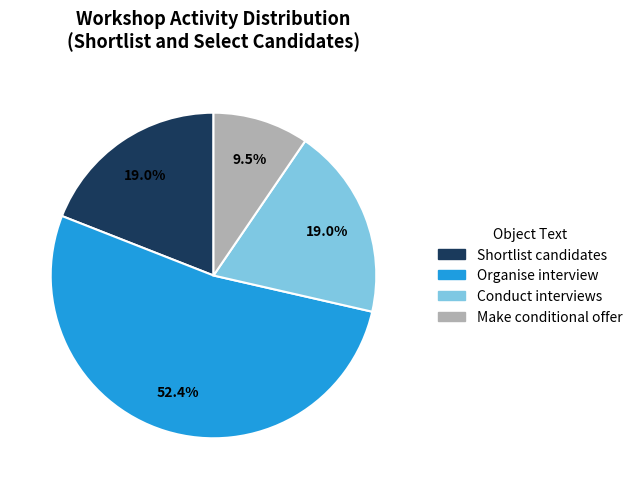

What percentage is the Shortlist candidates slice, to the nearest percent?

19%